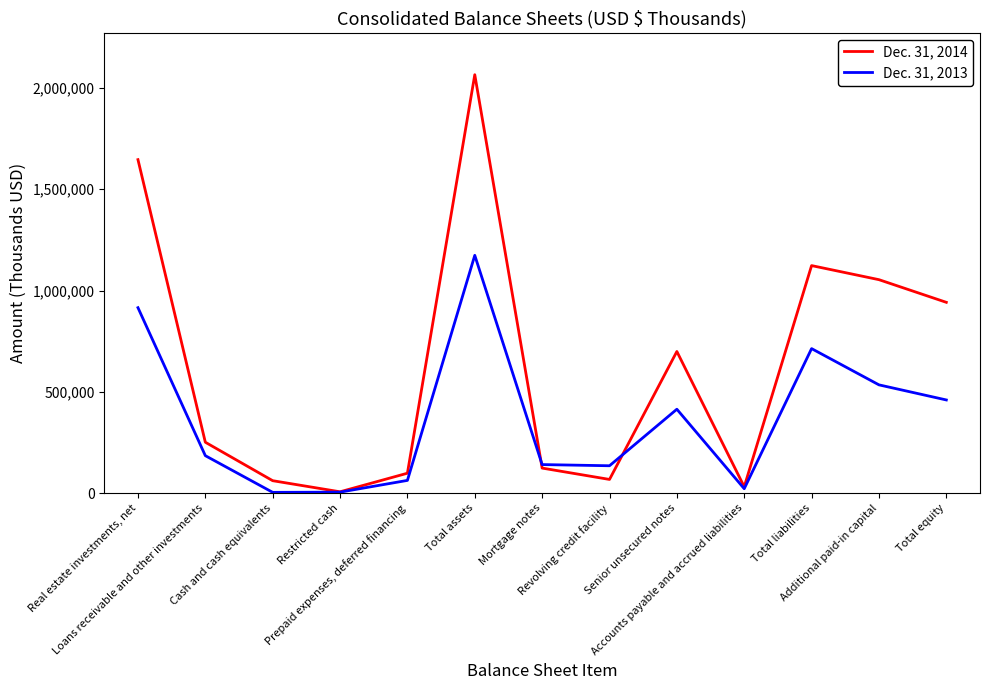

Which series has the largest total across all categories?

Dec. 31, 2014